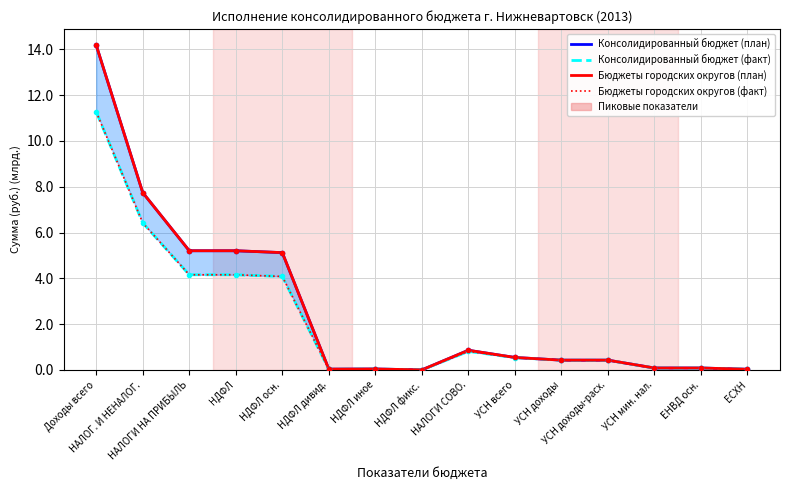

What is the label of the 3rd point from the left?

НАЛОГИ НА ПРИБЫЛЬ